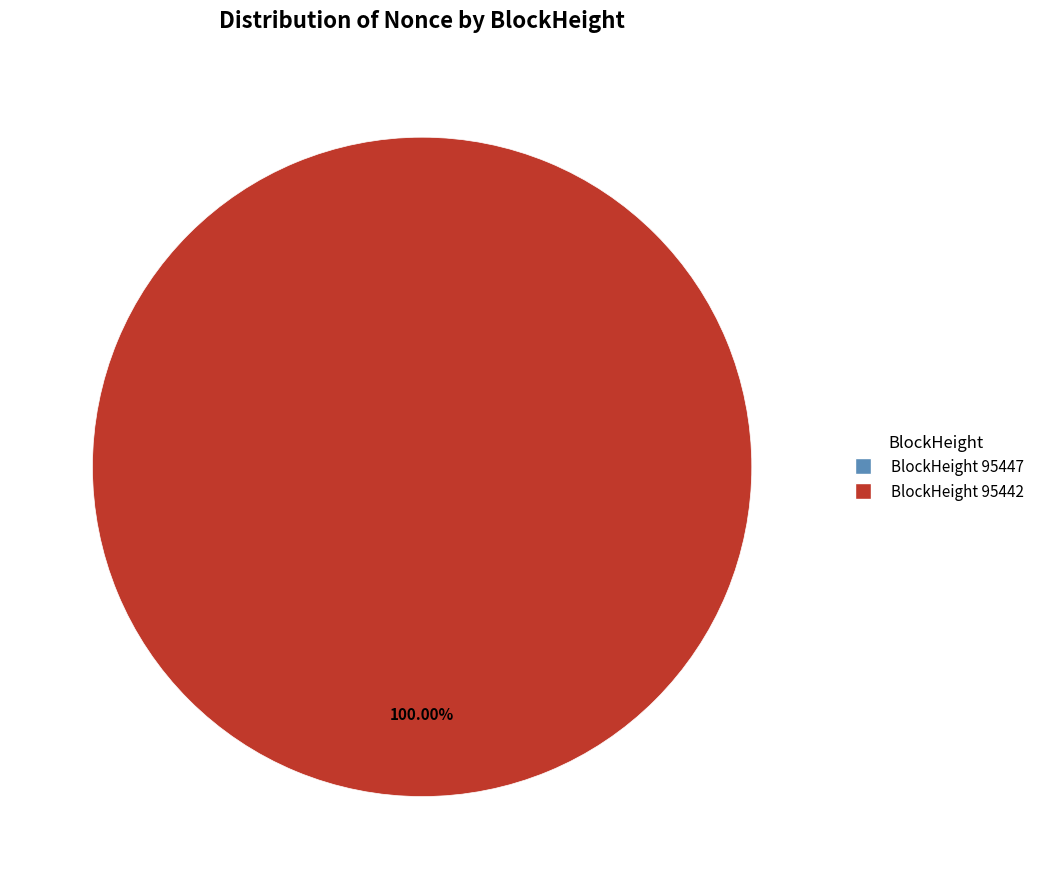

Combined, do 95447 and 95442 account for over 50%?

Yes